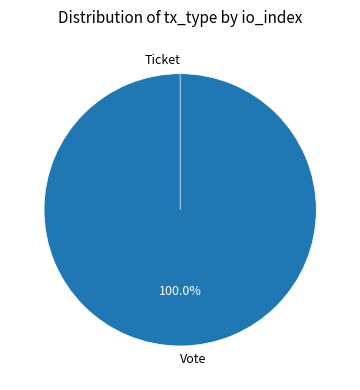

To the nearest percent, what is the difference between the Ticket and Vote slice percentages?

100%